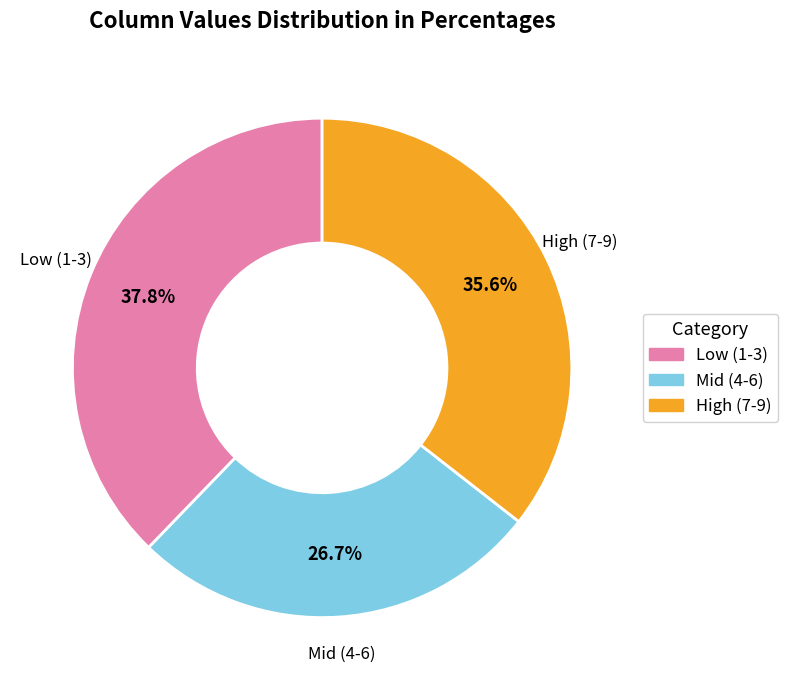

Combined, do High (7-9) and Mid (4-6) account for over 50%?

Yes